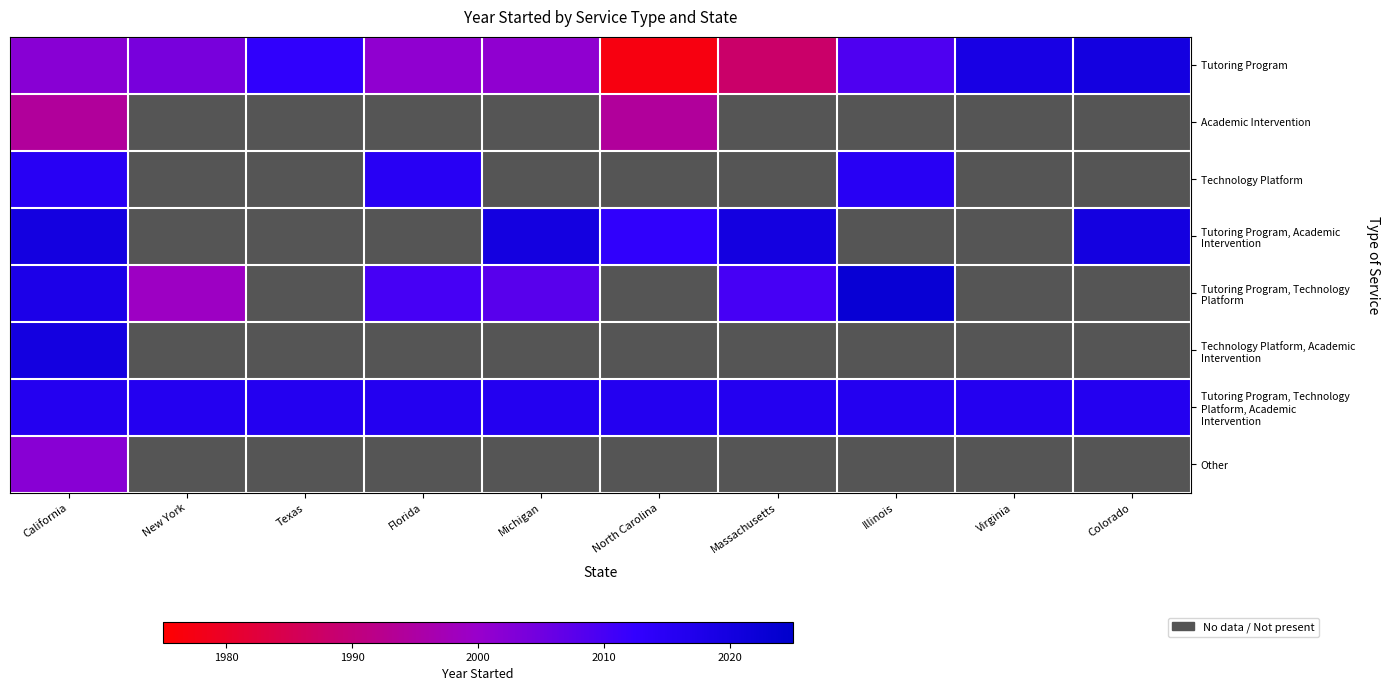

Which label corresponds to the smallest value in the chart?

North Carolina